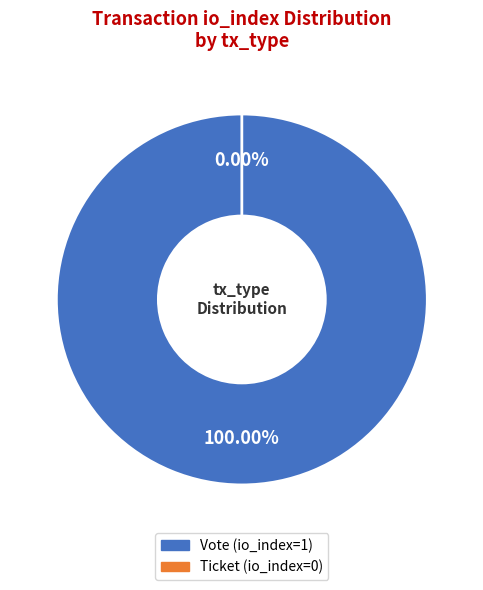

What percentage do Vote (io_index=1) and Ticket (io_index=0) together represent?

100.0%